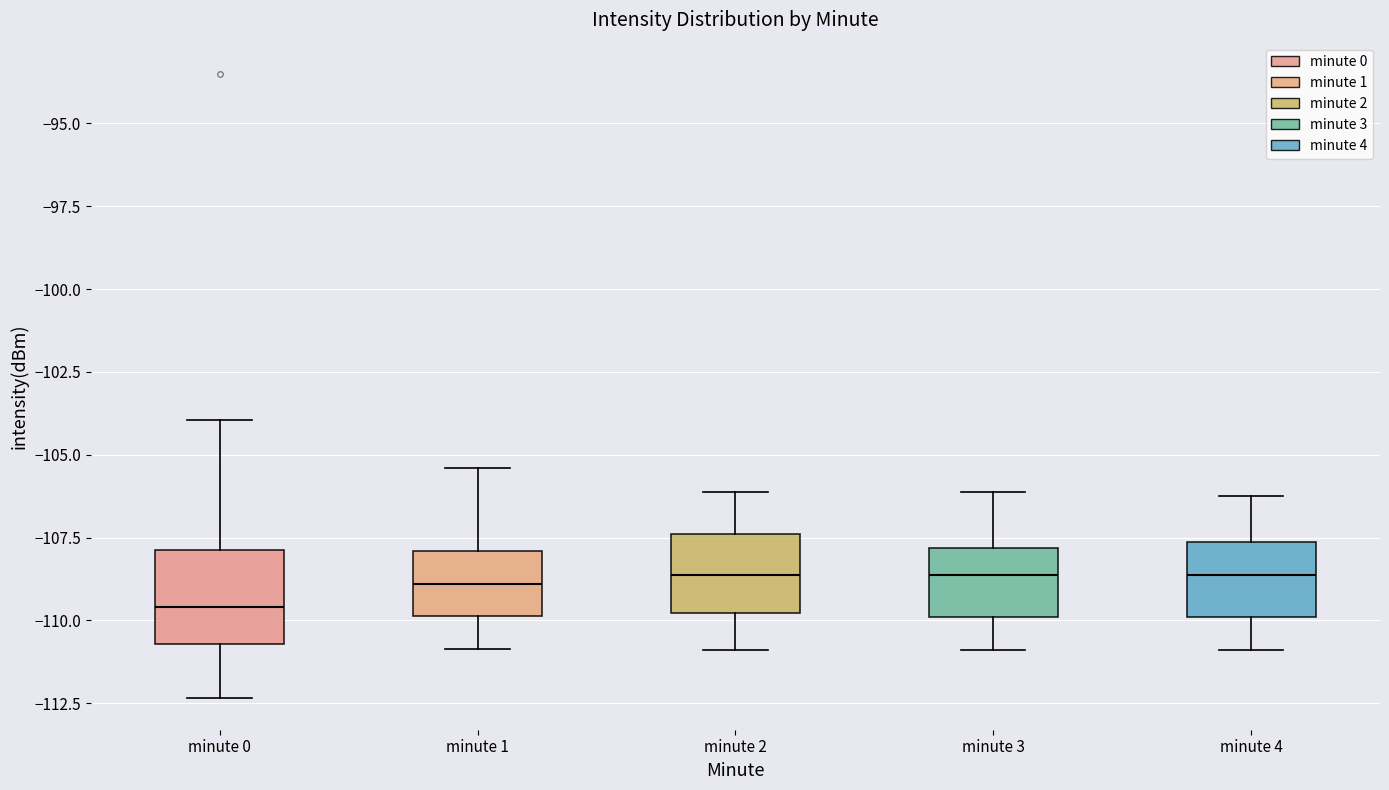

Where is the upper edge of the box for minute 2 on the y-axis? The values are not printed on the chart, so give them approximately, as read against the axis.

-107.5